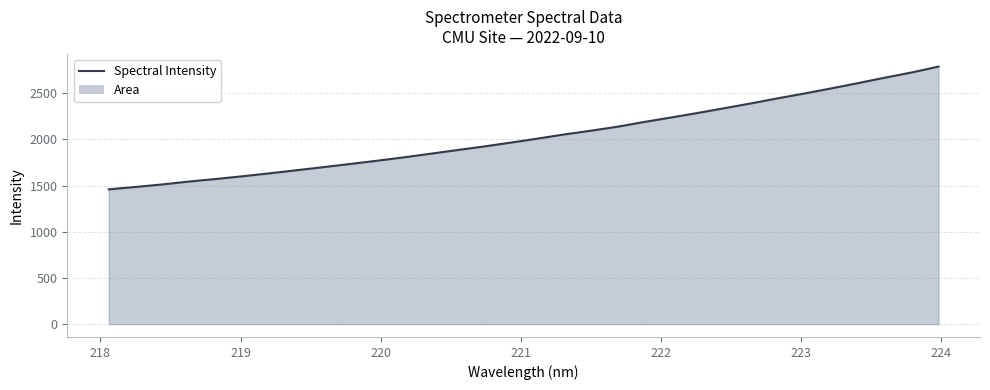

What is the maximum value shown in the chart?

2788.3